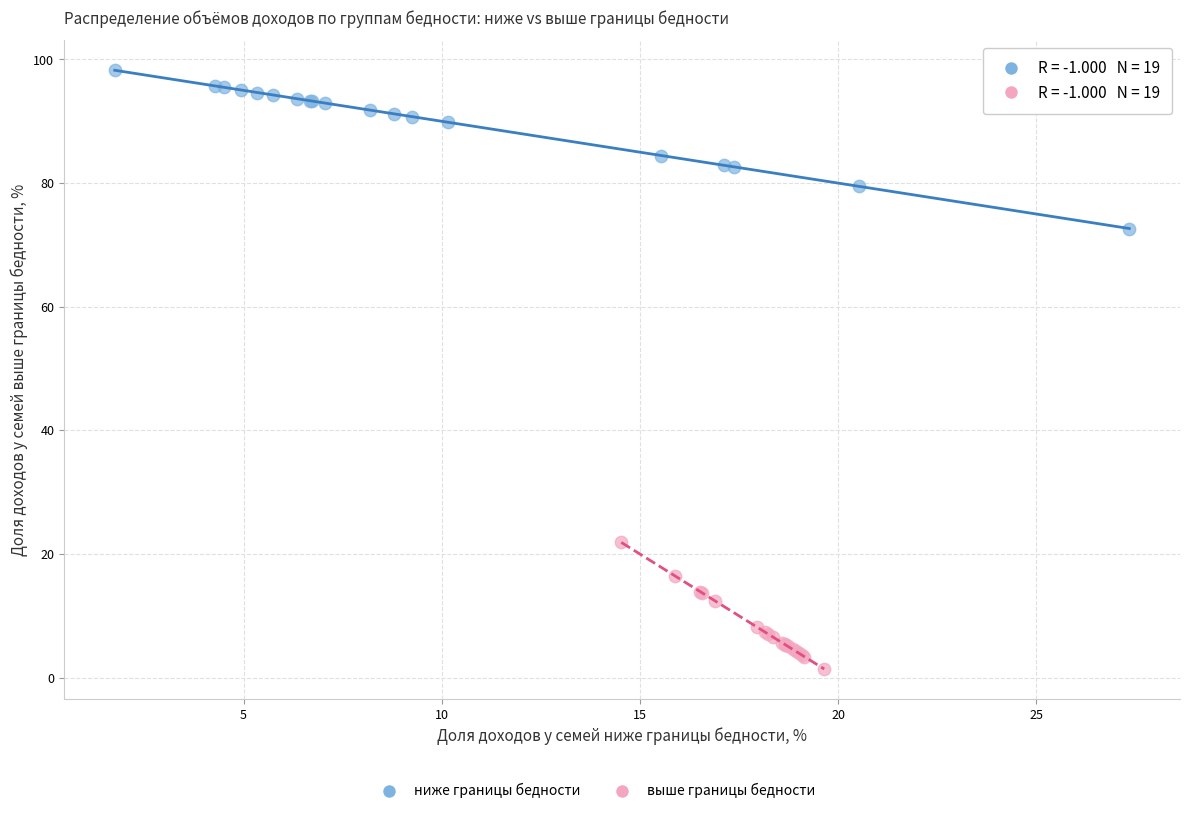

Which series has the widest spread of Y values?

ниже границы бедности